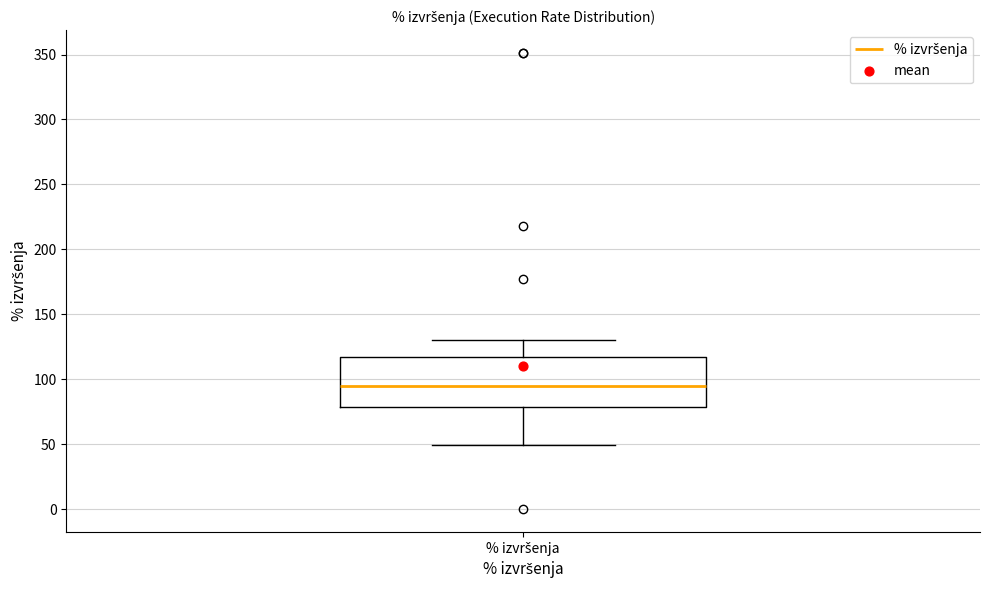

Transcribe this box plot: give where the median line is, the range the box spans, and where the two whiskers end, as read against the y-axis. The values are not printed on the chart, so give them approximately, as read against the axis.

median 95, box 80 to 115, whiskers 50 to 130